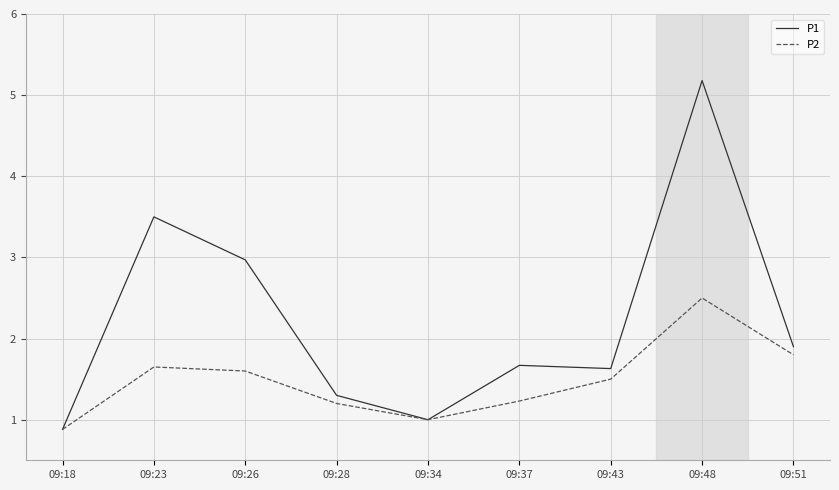

What is the maximum value shown in the chart?

5.2